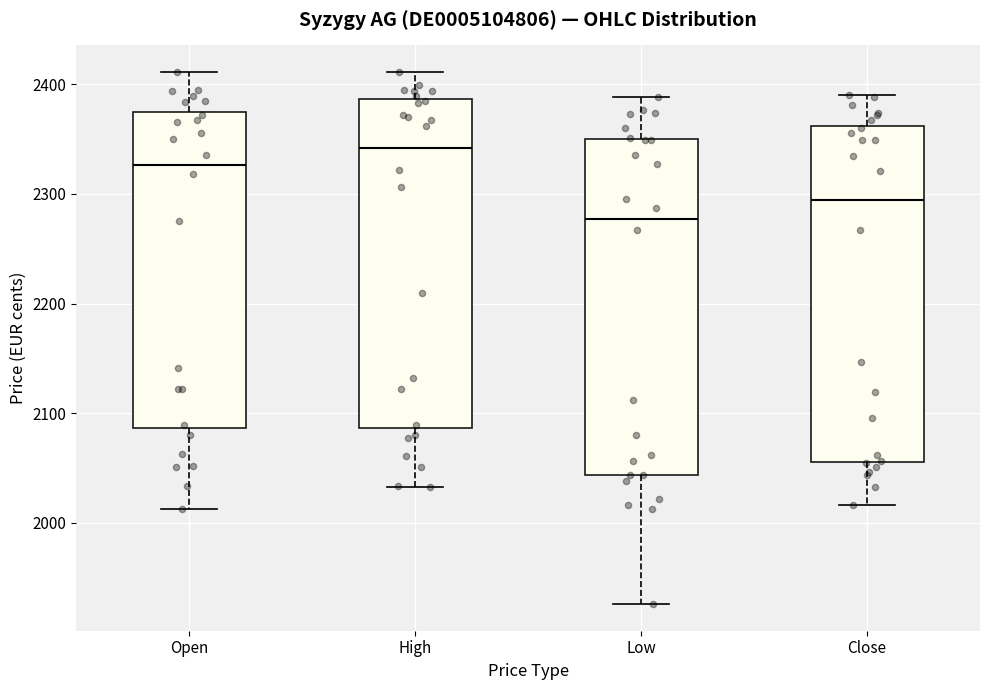

Where is the lower edge of the box for Low on the y-axis? The values are not printed on the chart, so give them approximately, as read against the axis.

2040